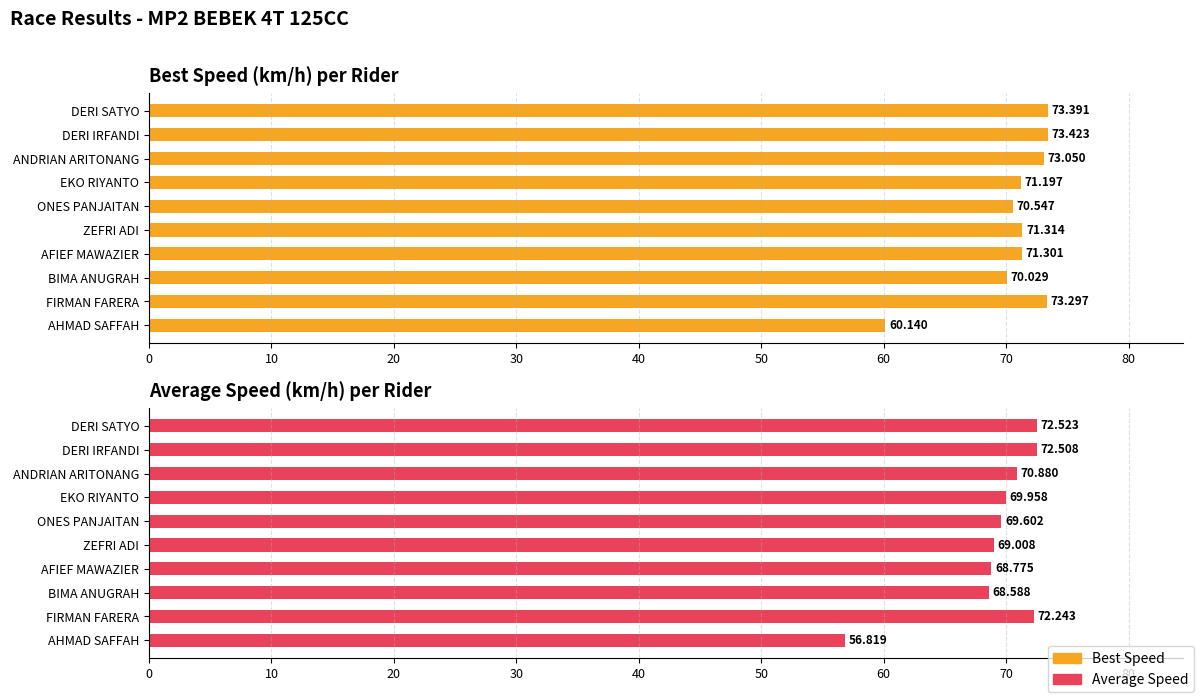

What is the difference between the highest and lowest values at BIMA ANUGRAH?

1.4